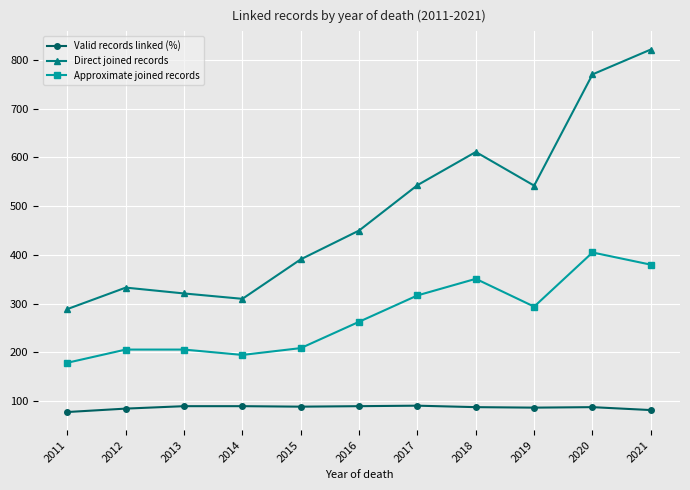

What is the average value of the Valid records linked (%) series?

87